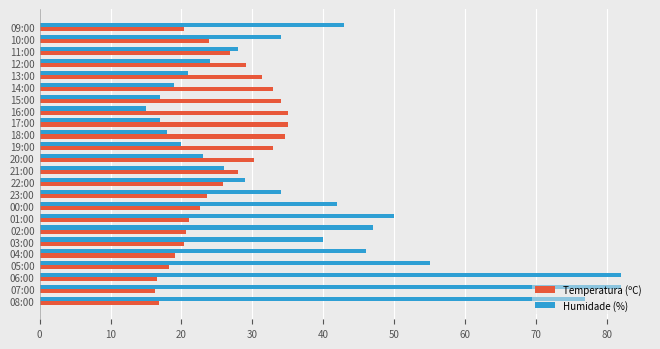

True or false: Temperatura (ºC) has a value of 35.1 at 16:00.

True